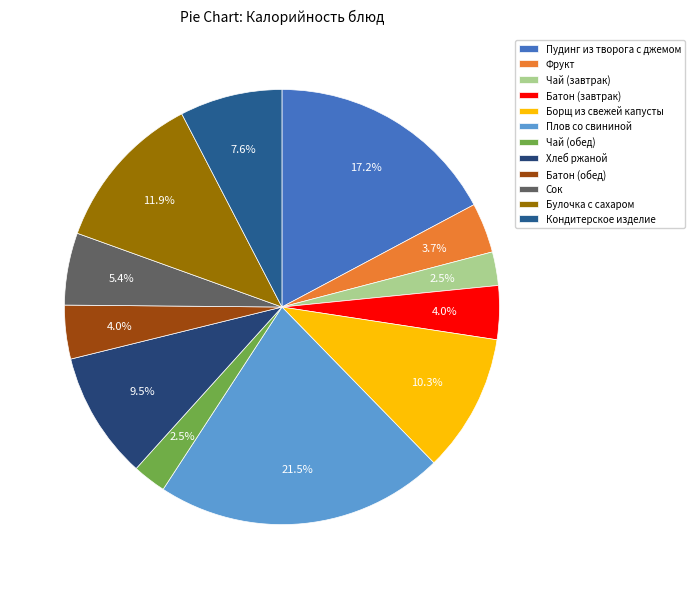

To the nearest percent, what is the difference between the Борщ из свежей капусты and Чай (обед) slice percentages?

8%